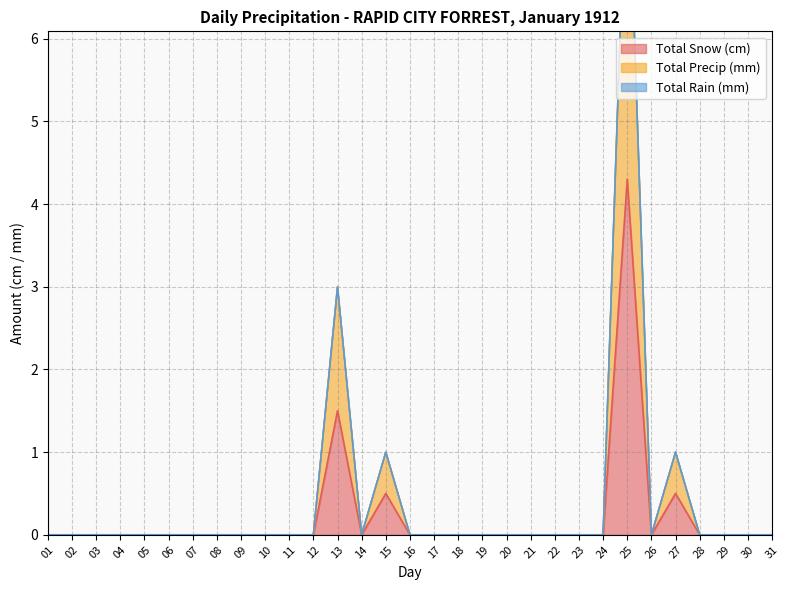

The value of Total Precip (mm) at 03 is -2.7. True or false?

False